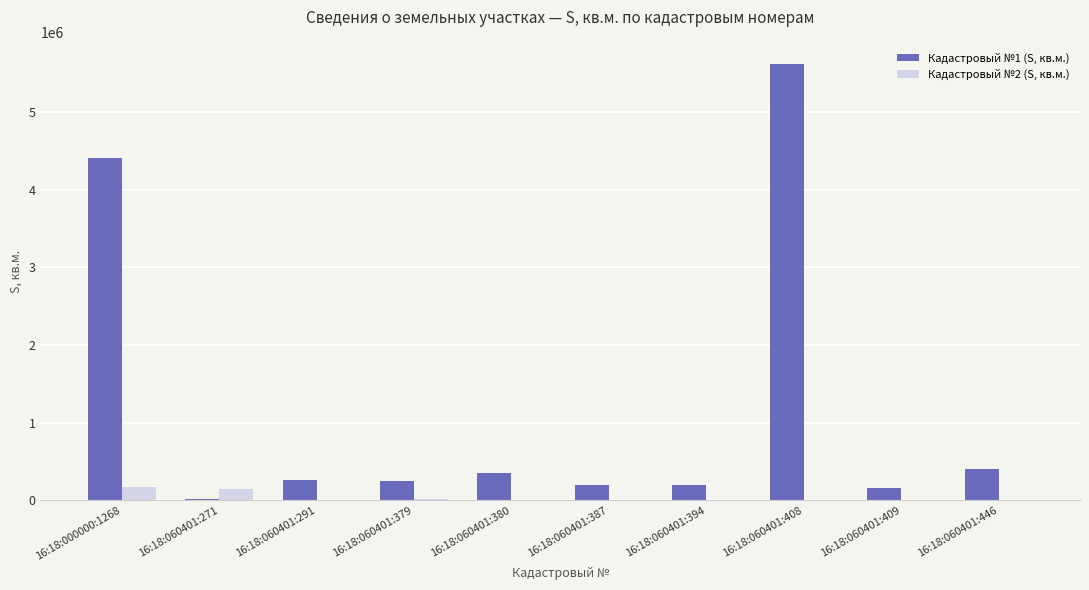

The value of Кадастровый №1 (S, кв.м.) at 16:18:060401:409 is 160009. True or false?

True